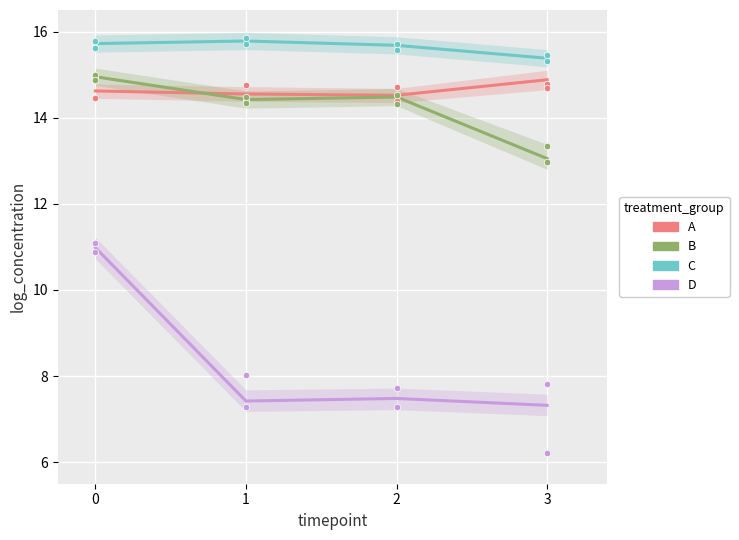

At how many categories does at least one series exceed 7?

4